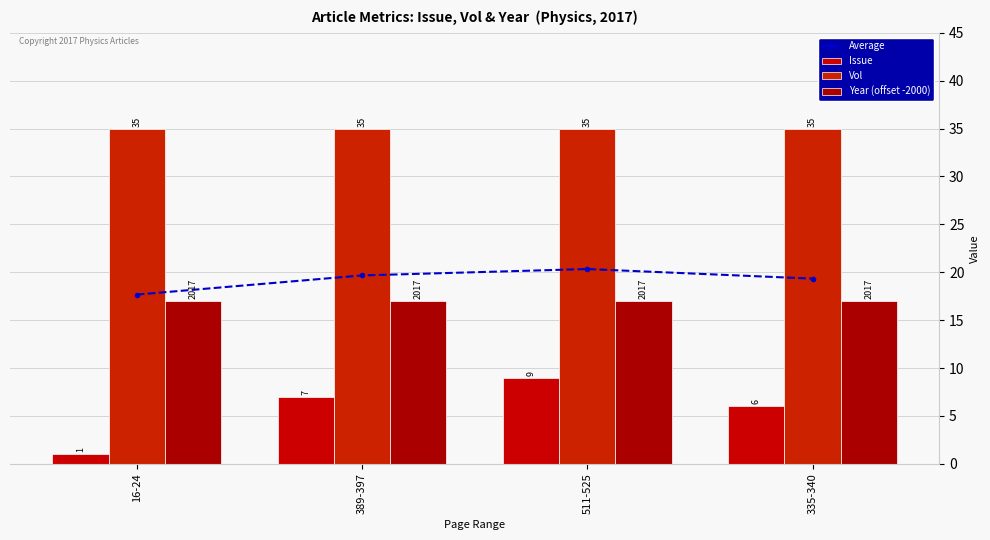

What are all the series names shown in the legend?

Average, Issue, Vol, Year (offset -2000)